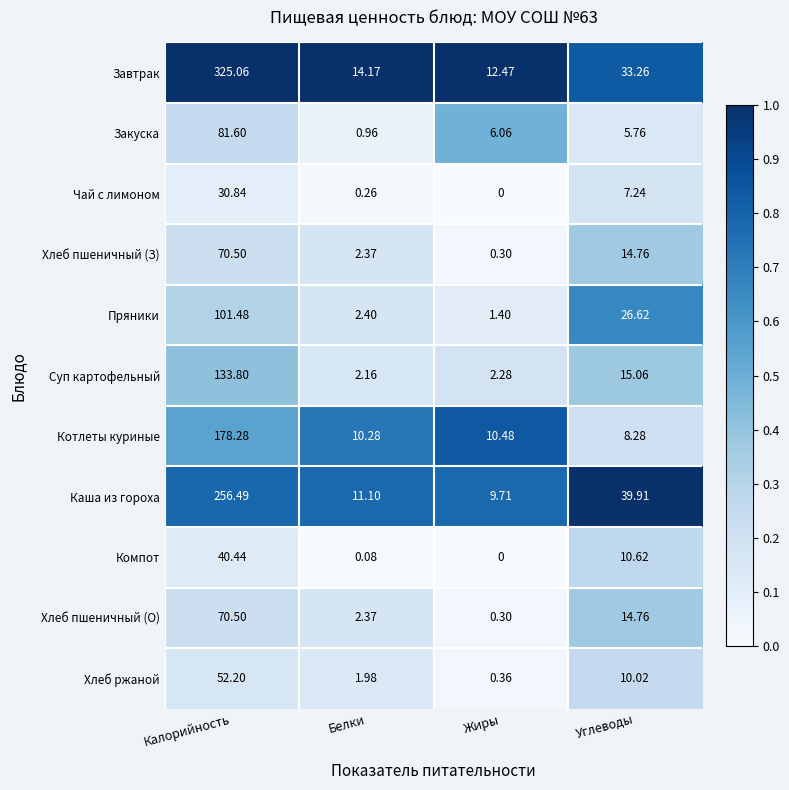

Where does the Пряники series first go above 26?

Калорийность